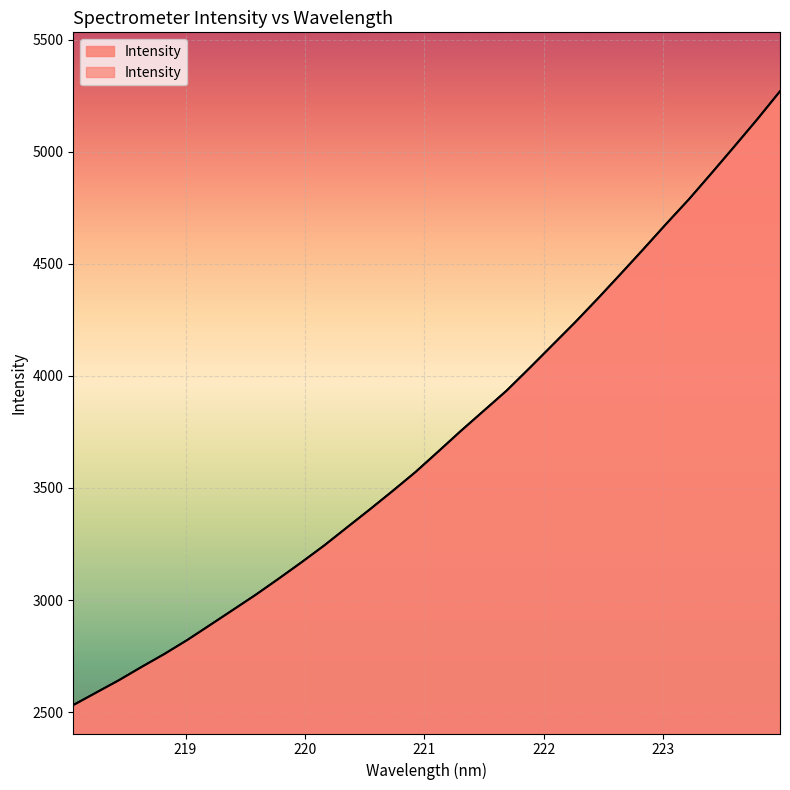

Rank the categories by value from lowest to highest.

218.0596, 218.2508, 218.442, 218.6332, 218.8244, 219.0156, 219.2067, 219.3979, 219.589, 219.7801, 219.9712, 220.1623, 220.3533, 220.5444, 220.7354, 220.9264, 221.1174, 221.3083, 221.4993, 221.6902, 221.8812, 222.0721, 222.263, 222.4538, 222.6447, 222.8355, 223.0264, 223.2172, 223.408, 223.5987, 223.7895, 223.9802